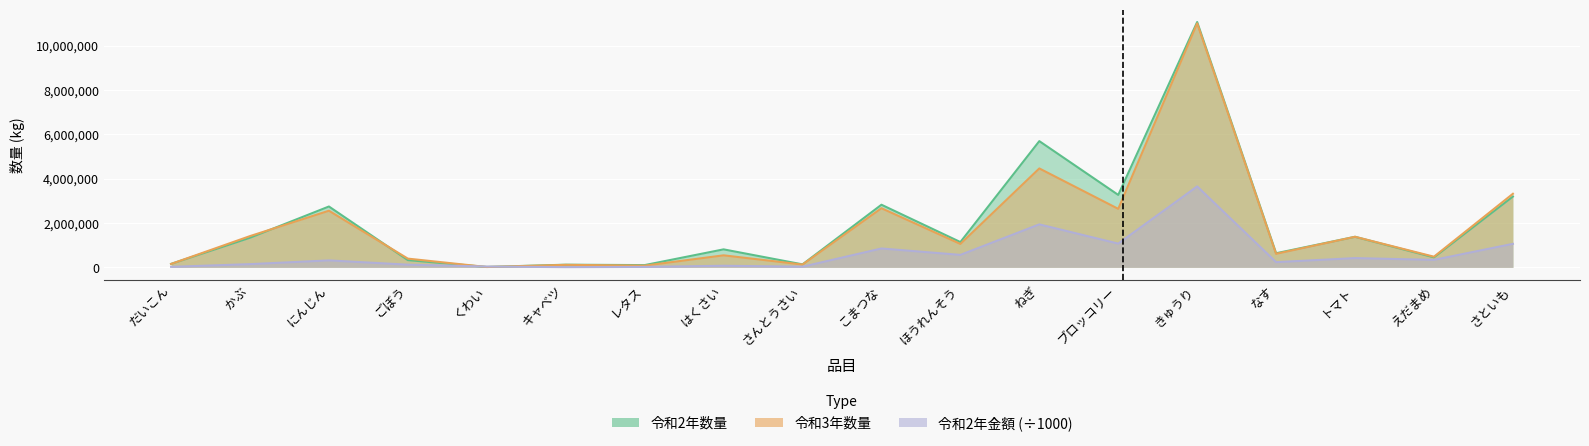

The 令和2年数量 series shows 4167564.1 at こまつな. True or false?

False